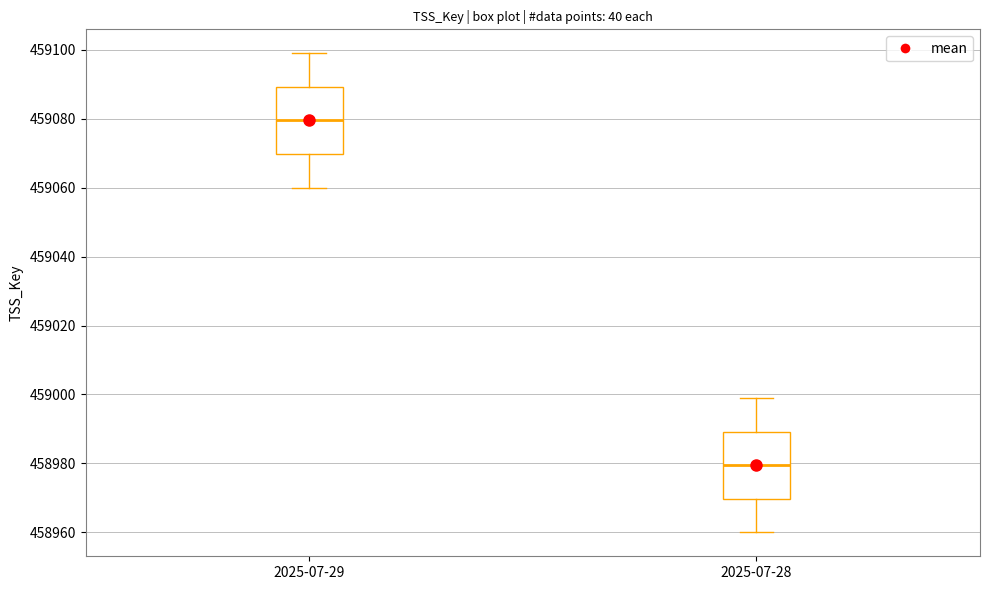

Where does the lower whisker of the box for 2025-07-29 end on the y-axis? The values are not printed on the chart, so give them approximately, as read against the axis.

459060